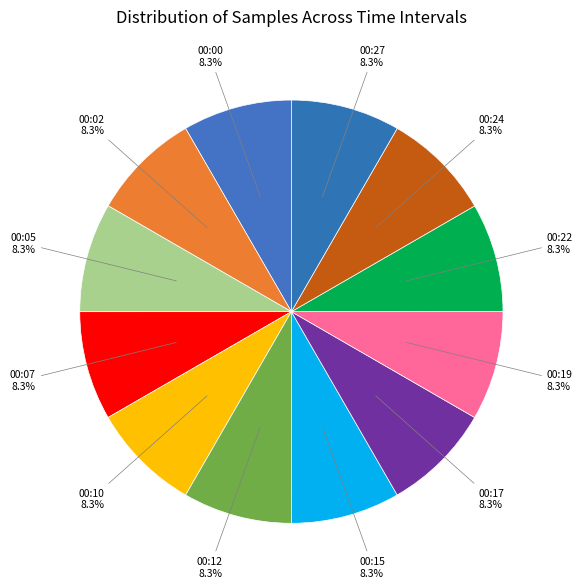

Approximately how many times larger is the value at 00:15 compared to 00:19?

1.0